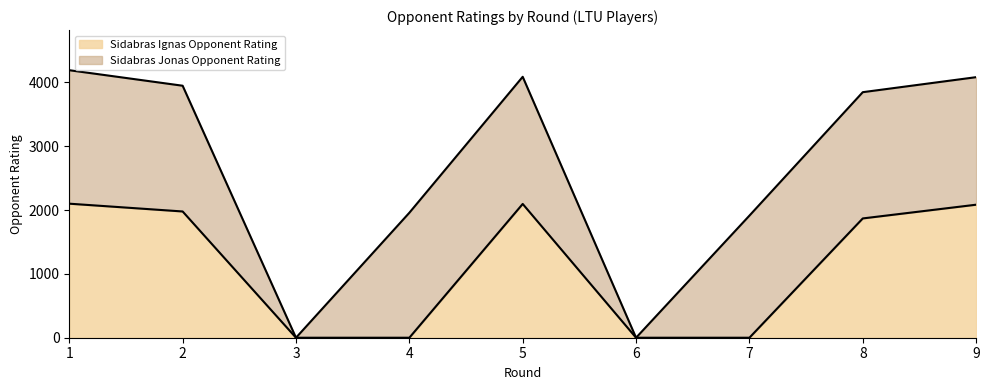

What is the maximum value shown in the chart?

2099